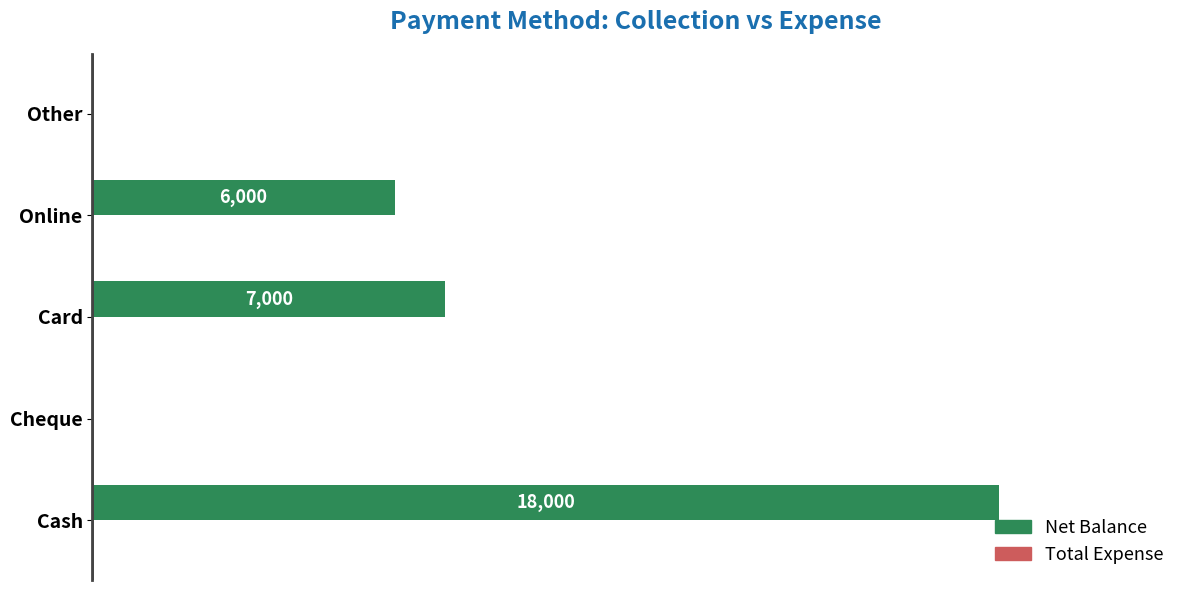

Between Cash and Other, which is larger?

Cash